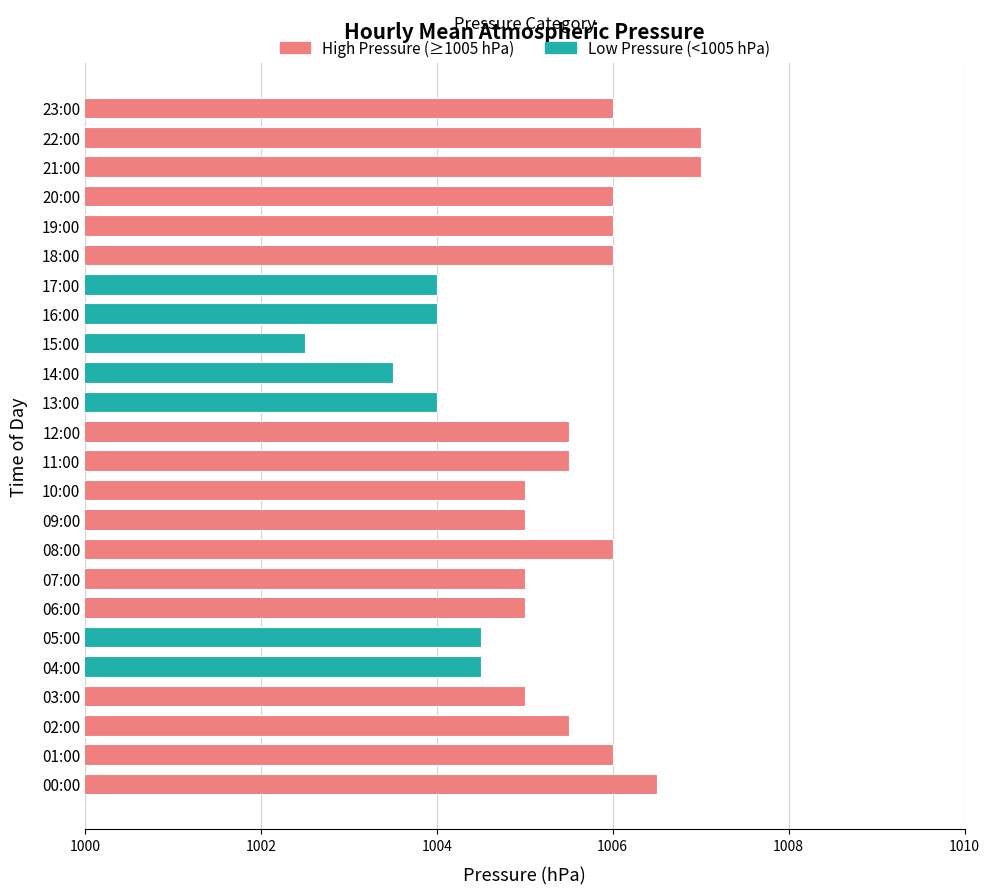

Approximately how many times larger is the value at 19:00 compared to 03:00?

1.0